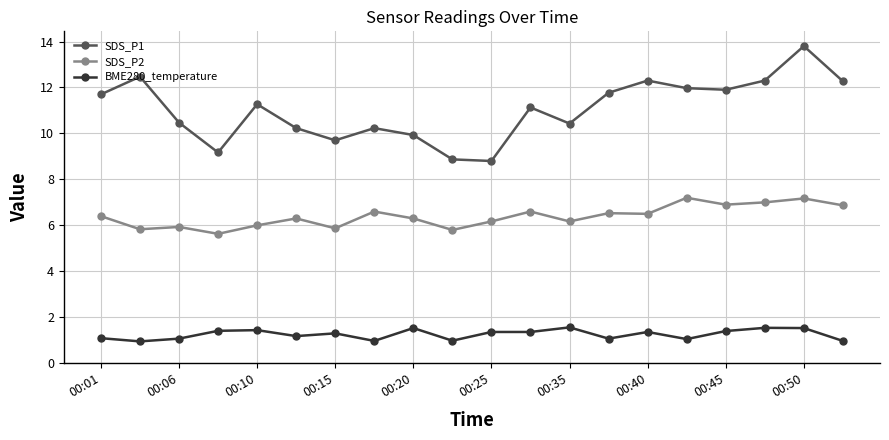

True or false: SDS_P1 and SDS_P2 cross at least once.

False